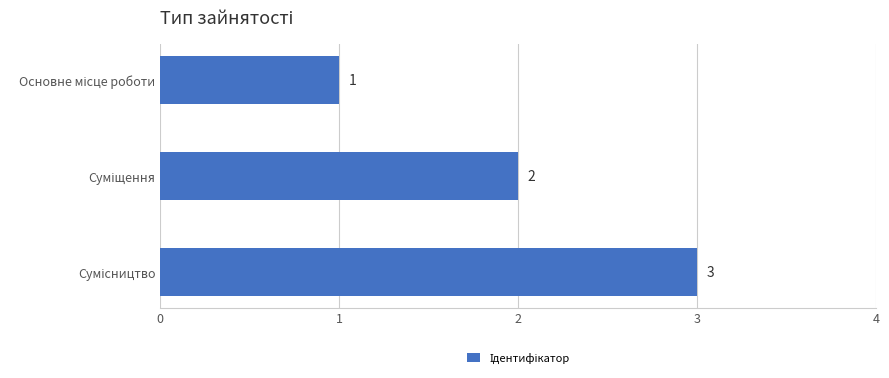

What is the sum of all values?

6